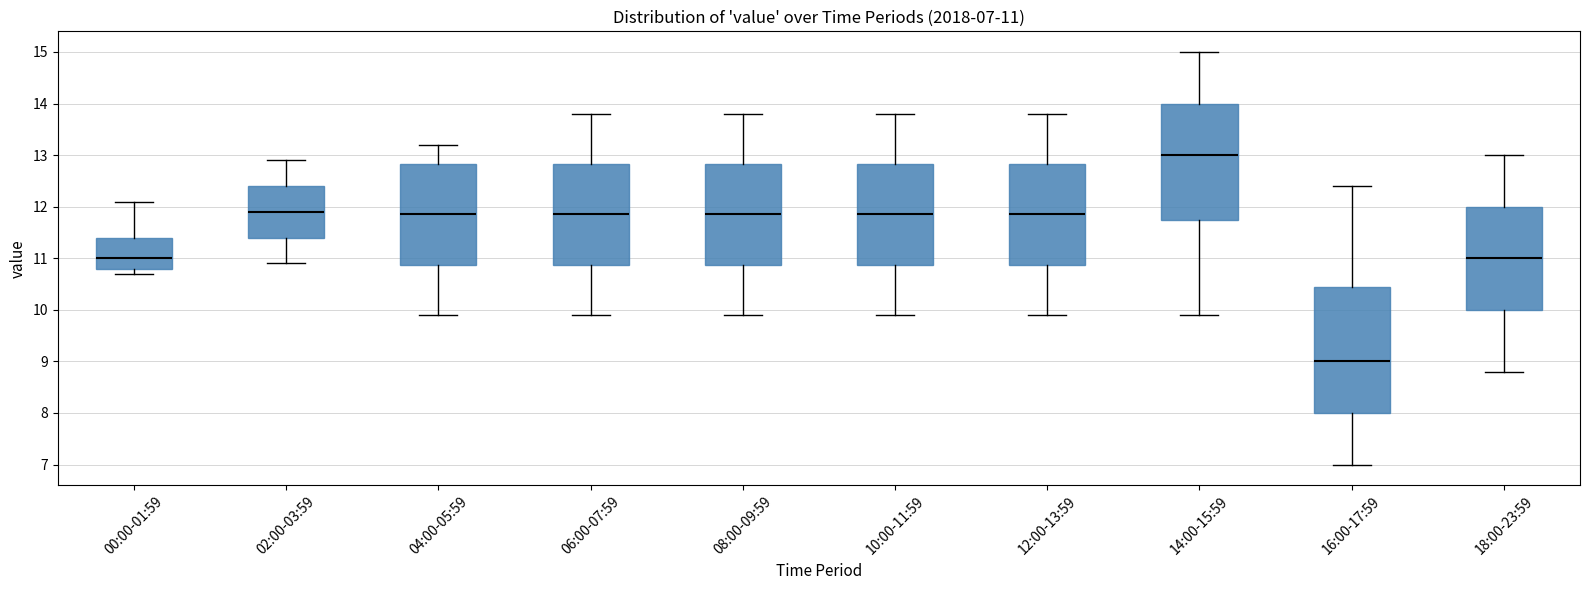

Which box has the highest median line?

14:00-15:59